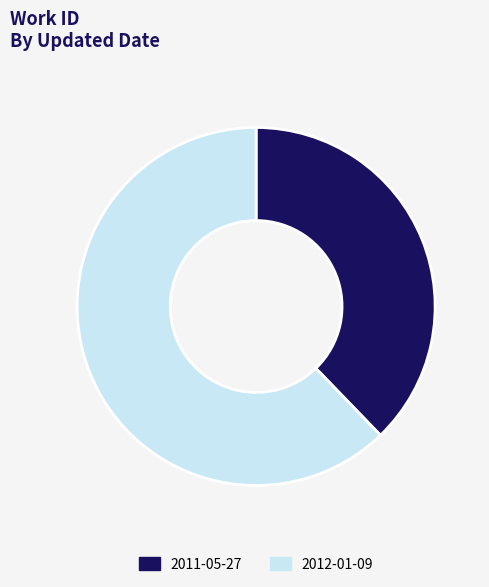

What is the smallest slice in the pie chart?

2011-05-27